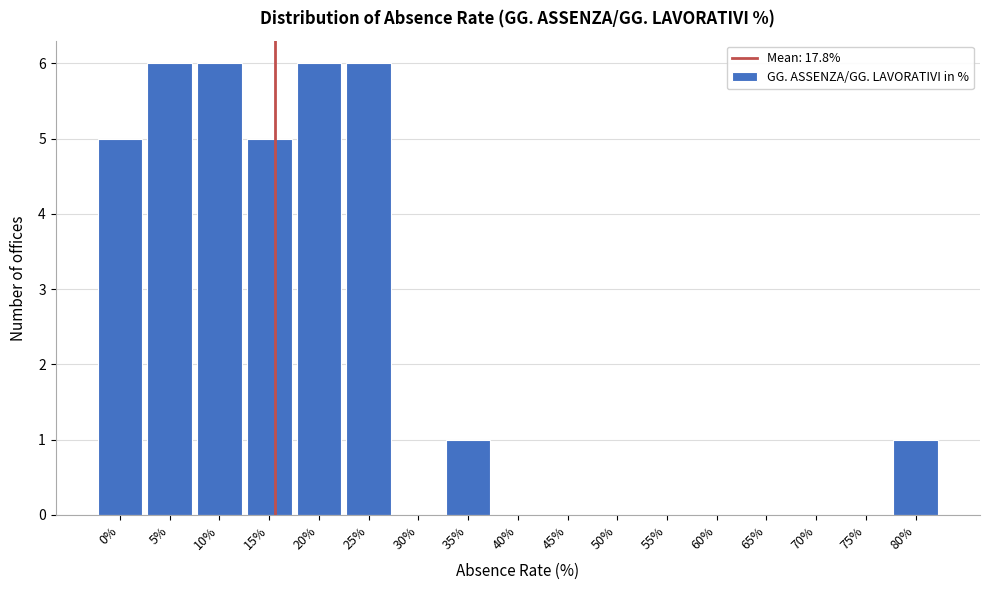

Reading right to left, what are all the values shown in this chart?

80%=1	75%=0	70%=0	65%=0	60%=0	55%=0	50%=0	45%=0	40%=0	35%=1	30%=0	25%=6	20%=6	15%=5	10%=6	5%=6	0%=5